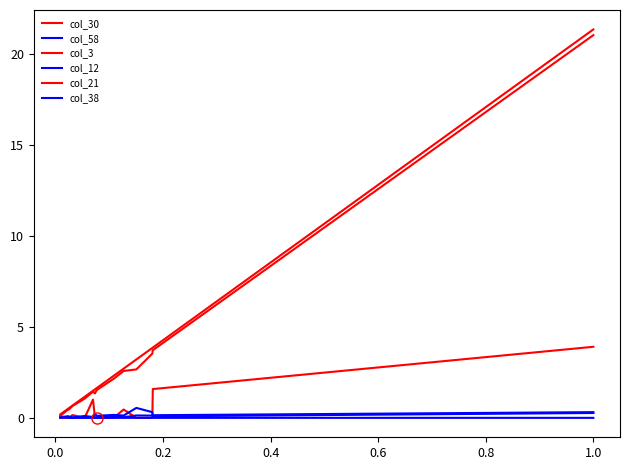

What is the maximum value shown in the chart?

21.4